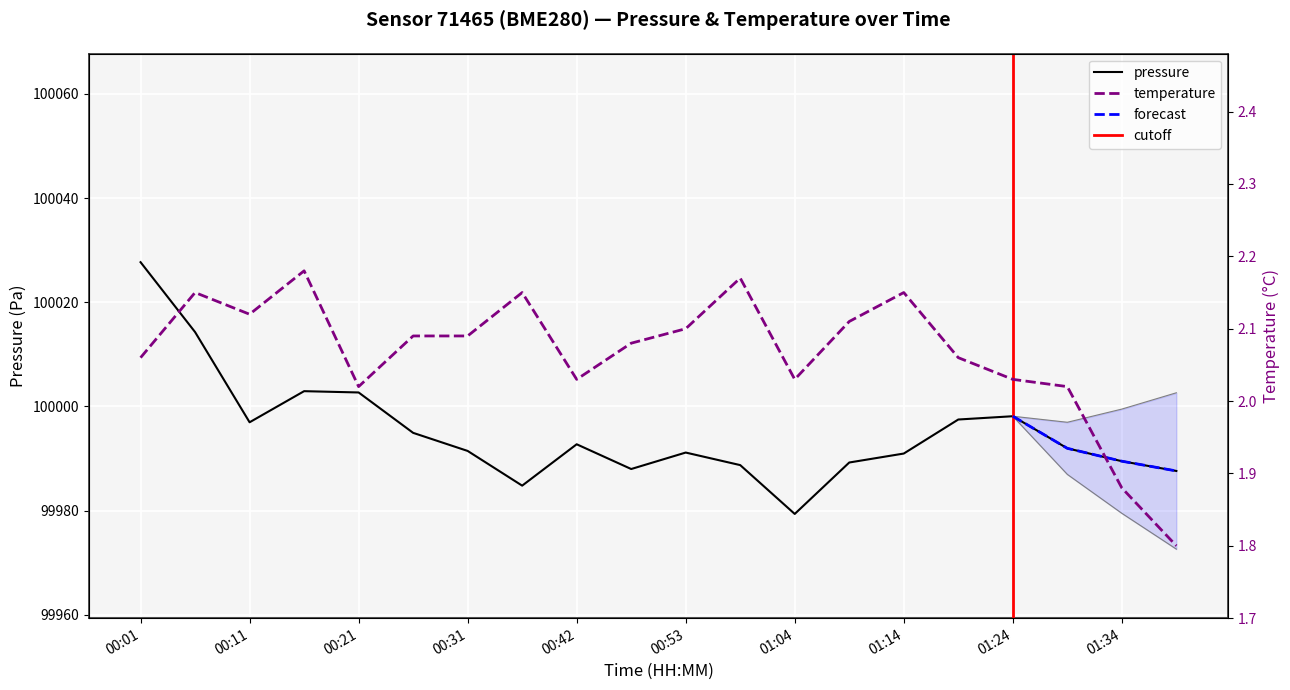

True or false: pressure has more than 1 interior local peaks.

True